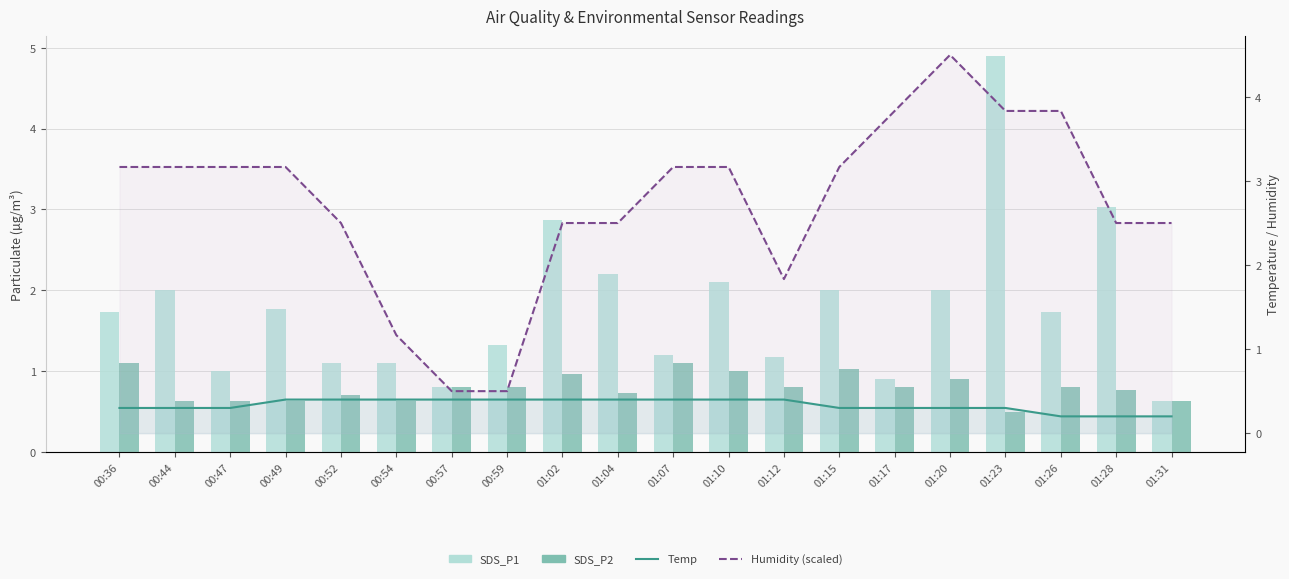

What is the average value of the Humidity (scaled) series?

2.7